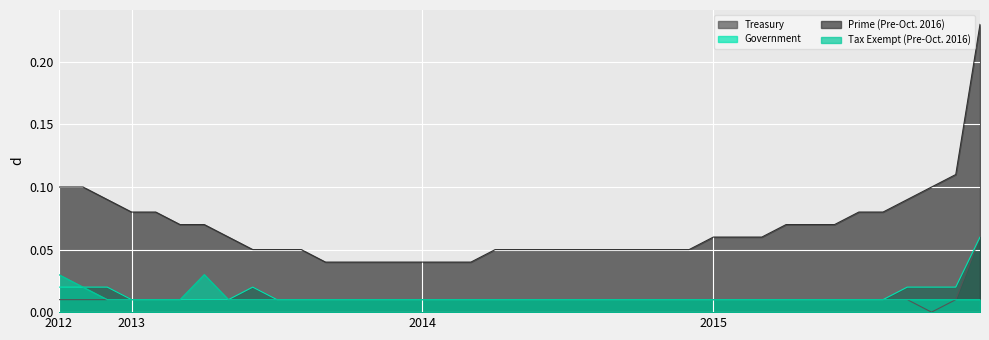

What are all the series names shown in the legend?

Treasury, Government, Prime (Pre-Oct. 2016), Tax Exempt (Pre-Oct. 2016)